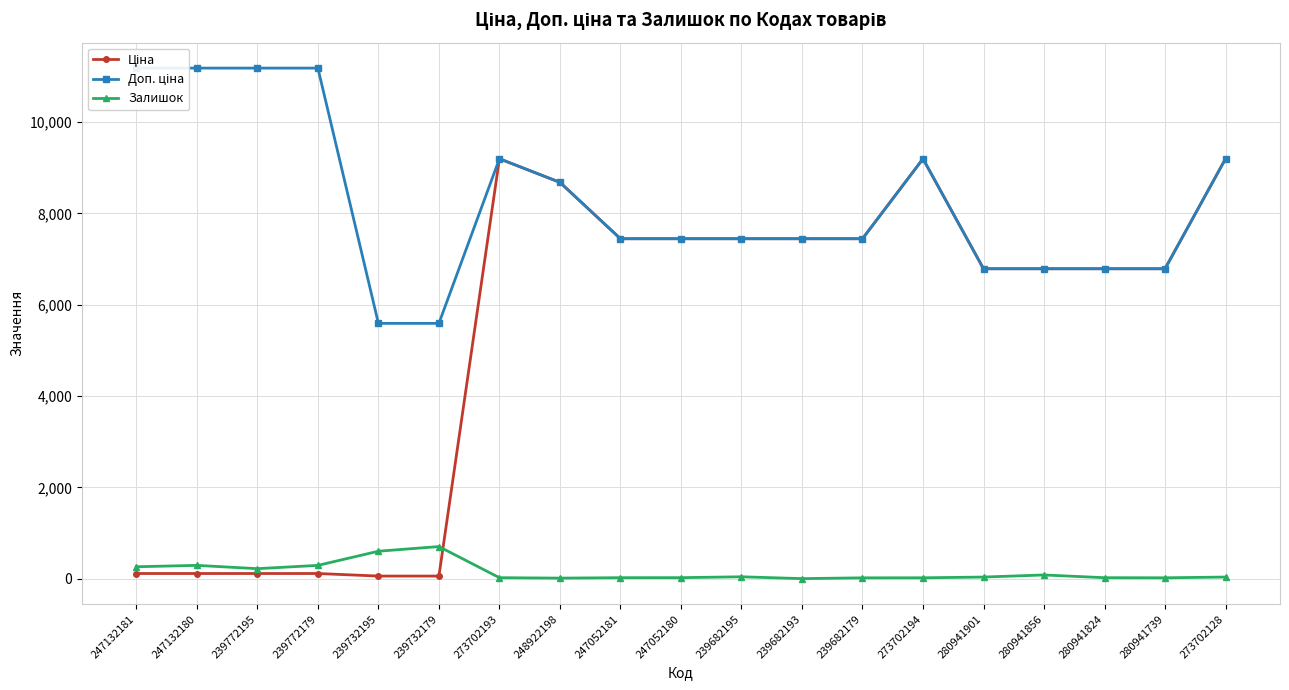

What position from the left is 239682179?

13